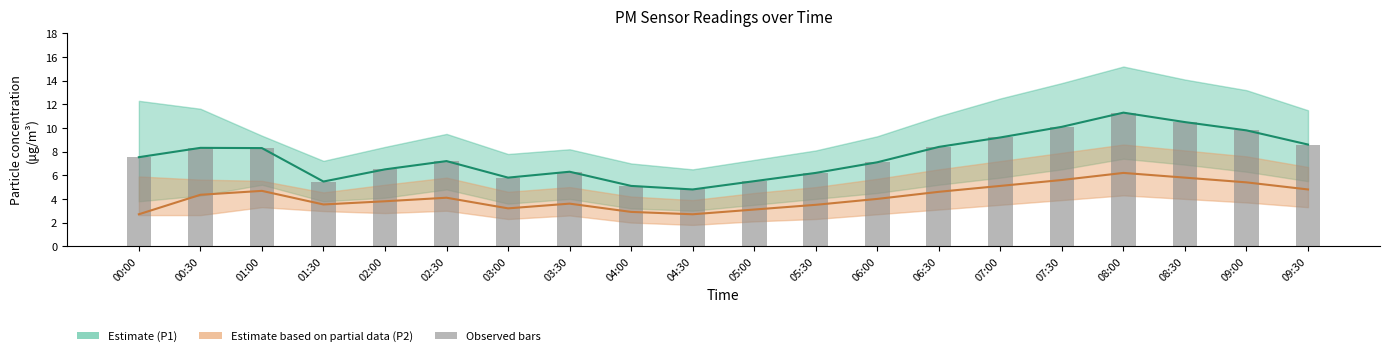

What is the sum of all P1 (mean) values?

152.0